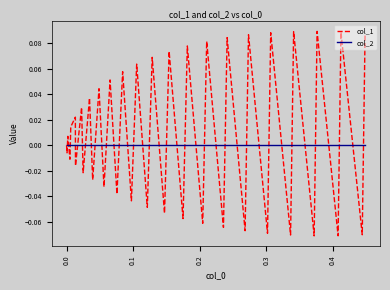

Which series has the largest range (max minus min)?

col_1